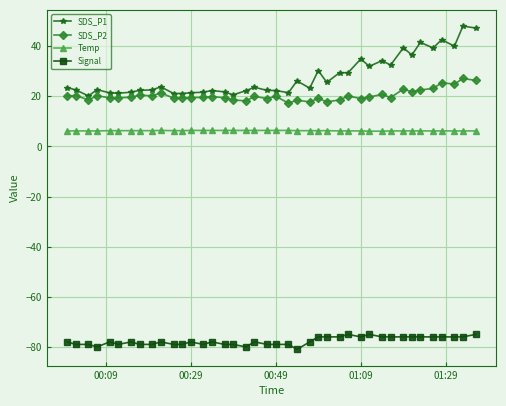

What is the average value of the Temp series?

6.3